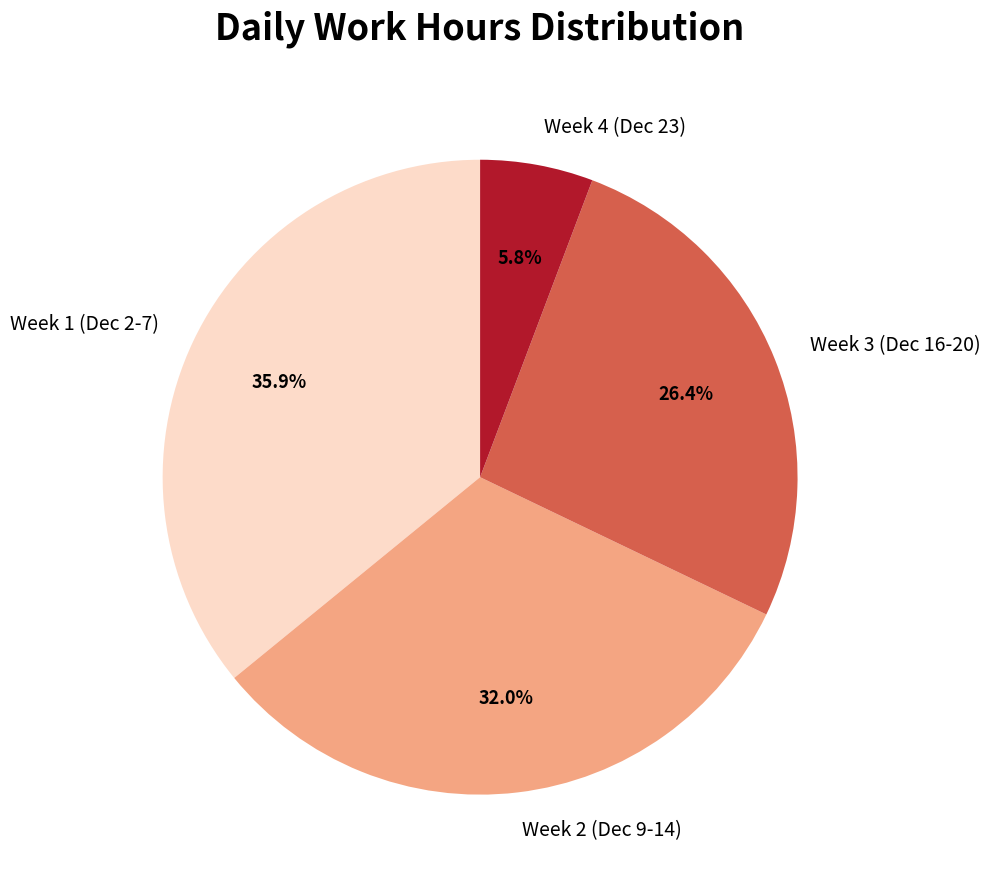

Rank the categories by value from highest to lowest.

Week 1 (Dec 2-7), Week 2 (Dec 9-14), Week 3 (Dec 16-20), Week 4 (Dec 23)